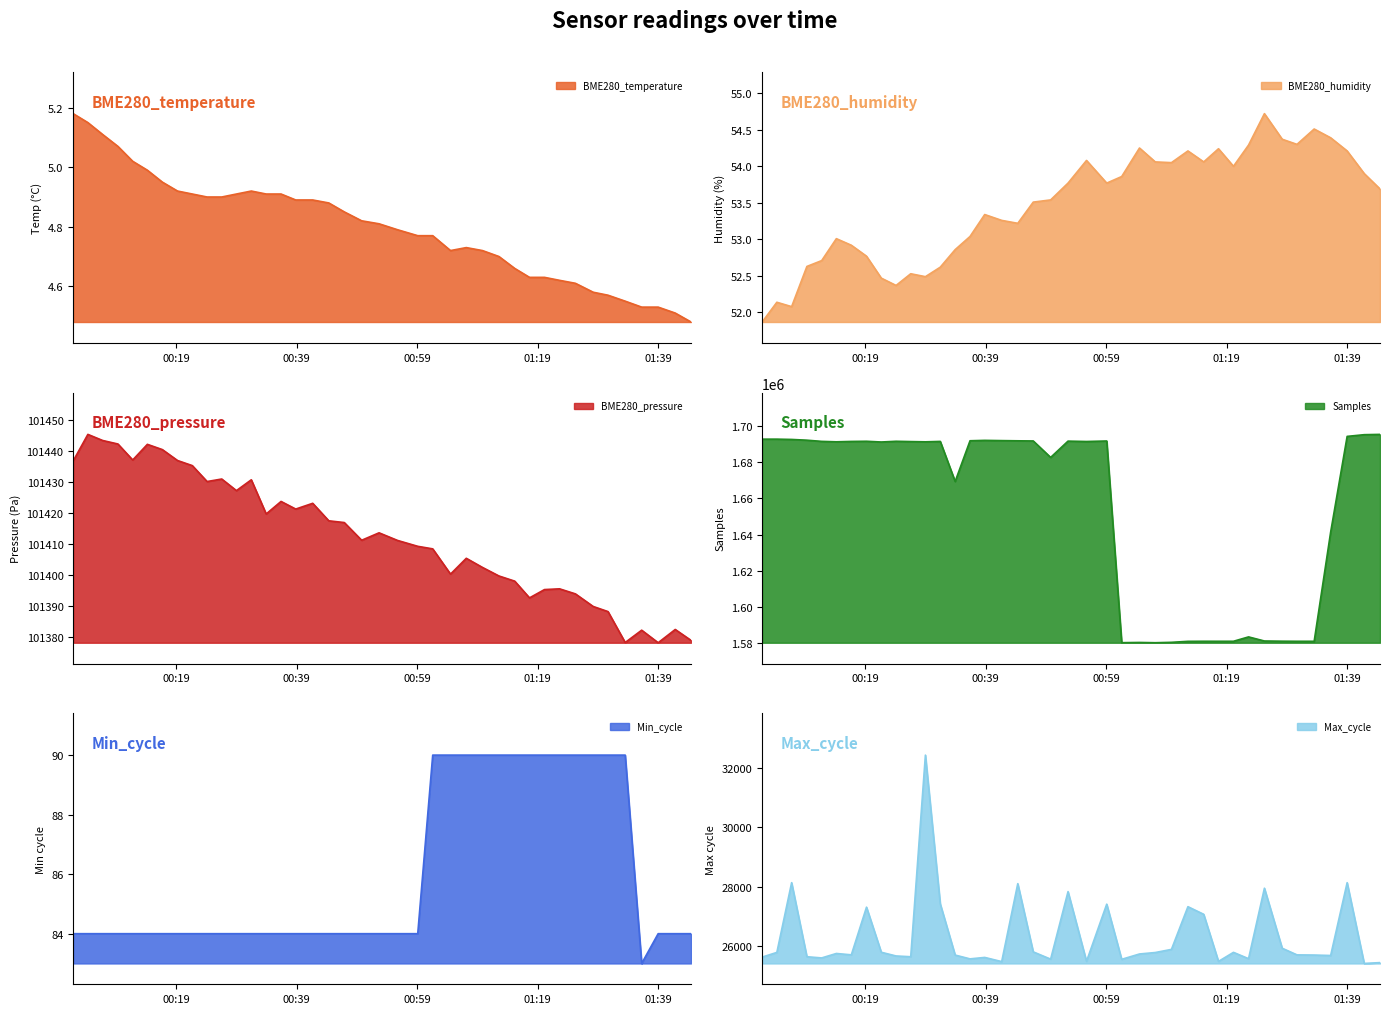

What is the lowest value of the Samples series?

1580269